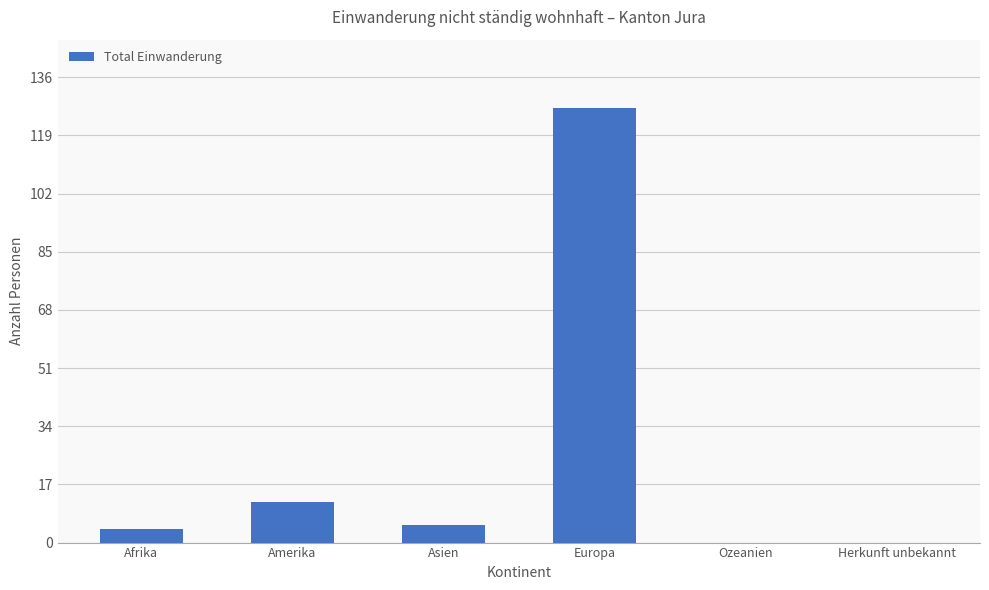

Between Asien and Ozeanien, which is larger?

Asien